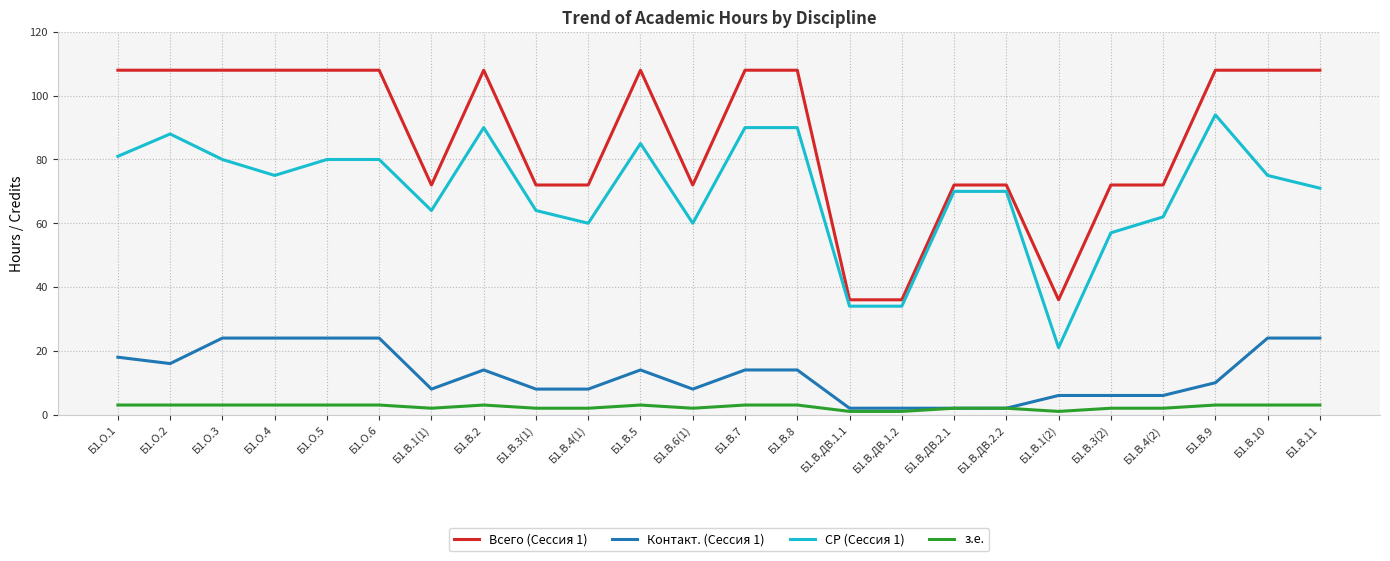

What is the greatest value displayed?

108